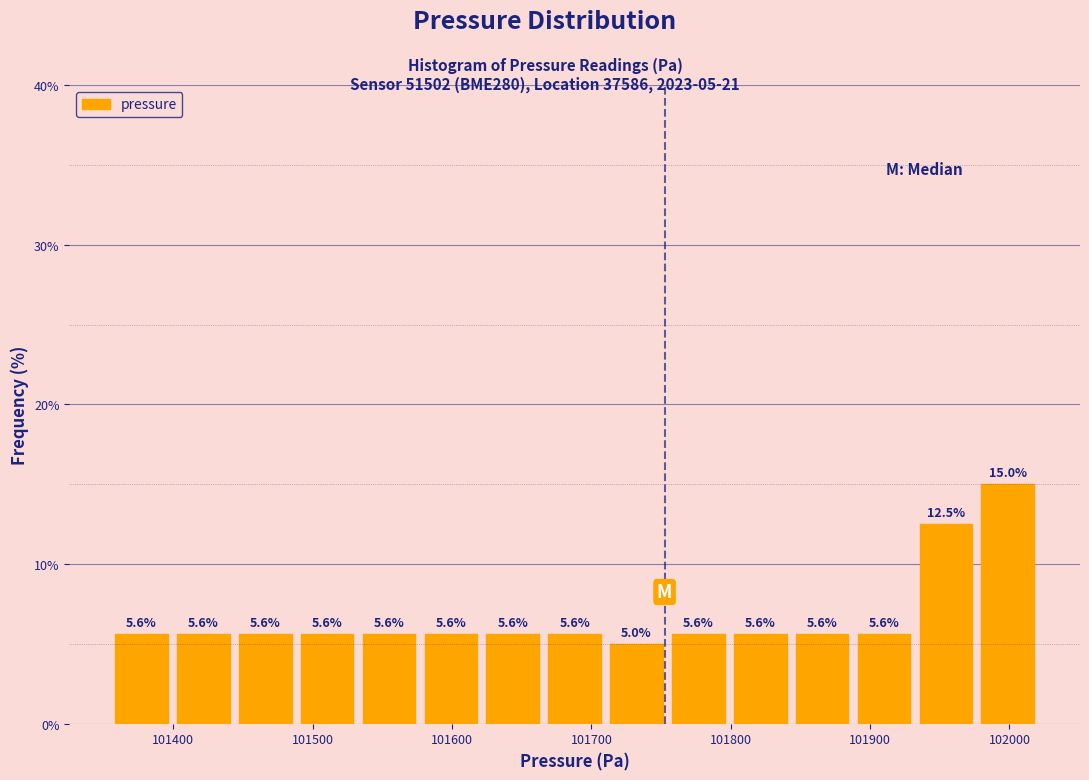

Over which range of the x-axis is the bar tallest?

101980 to 102020